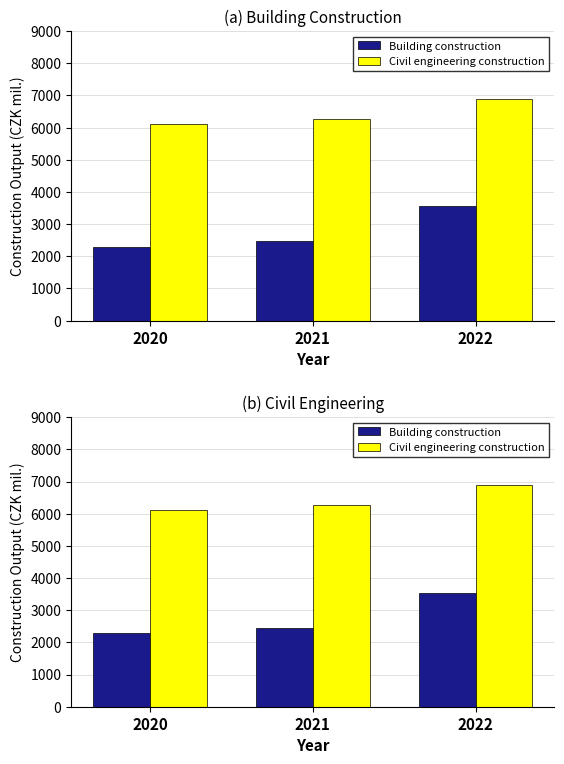

How many data points in Civil engineering construction are less than 6265?

1